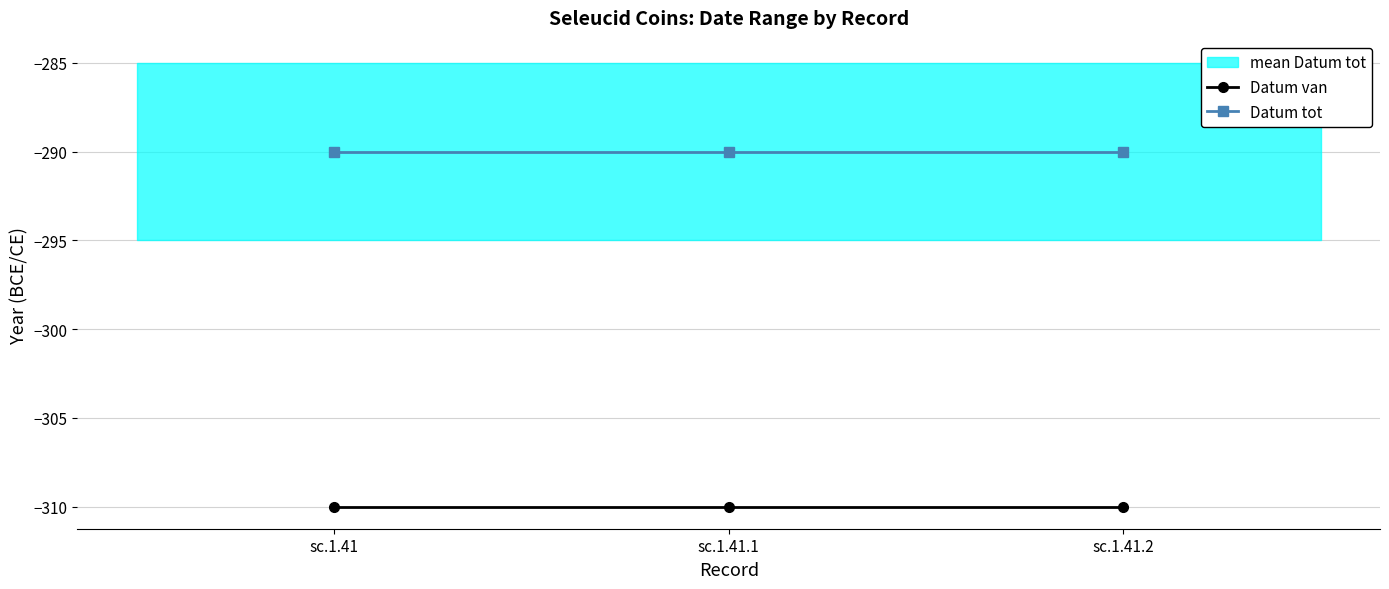

What is the sum of the Datum van values at sc.1.41.2 and sc.1.41?

-620